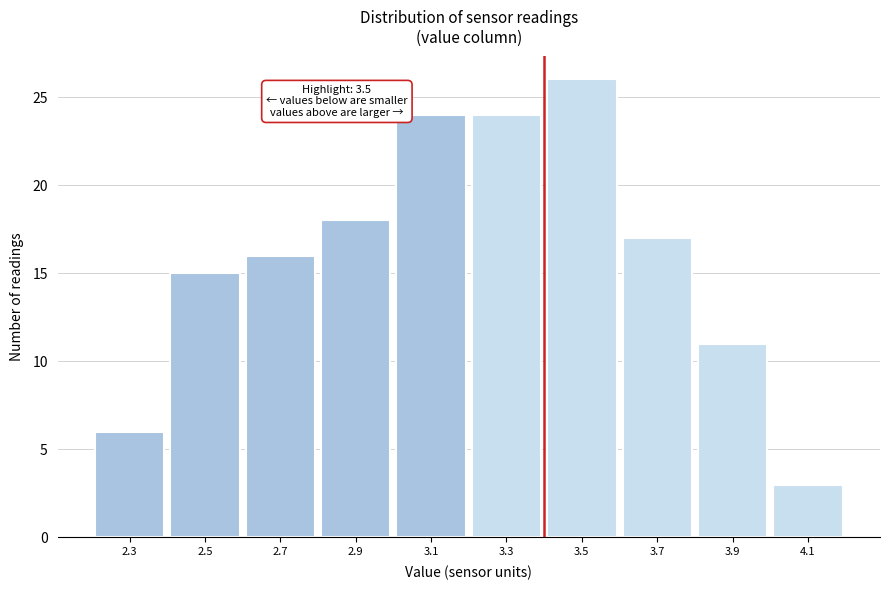

Reading left to right, transcribe all the data shown in this chart.

6	15	16	18	24	24	26	17	11	3